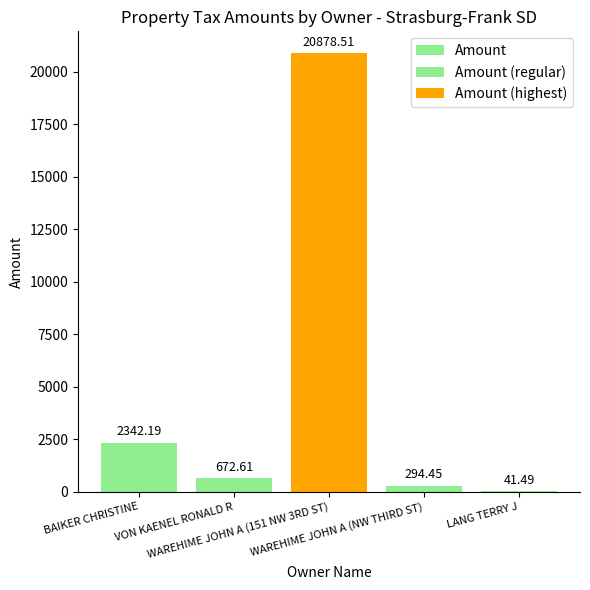

List the labels in order of value, smallest first.

LANG TERRY J, WAREHIME JOHN A (NW THIRD ST), VON KAENEL RONALD R, BAIKER CHRISTINE, WAREHIME JOHN A (151 NW 3RD ST)